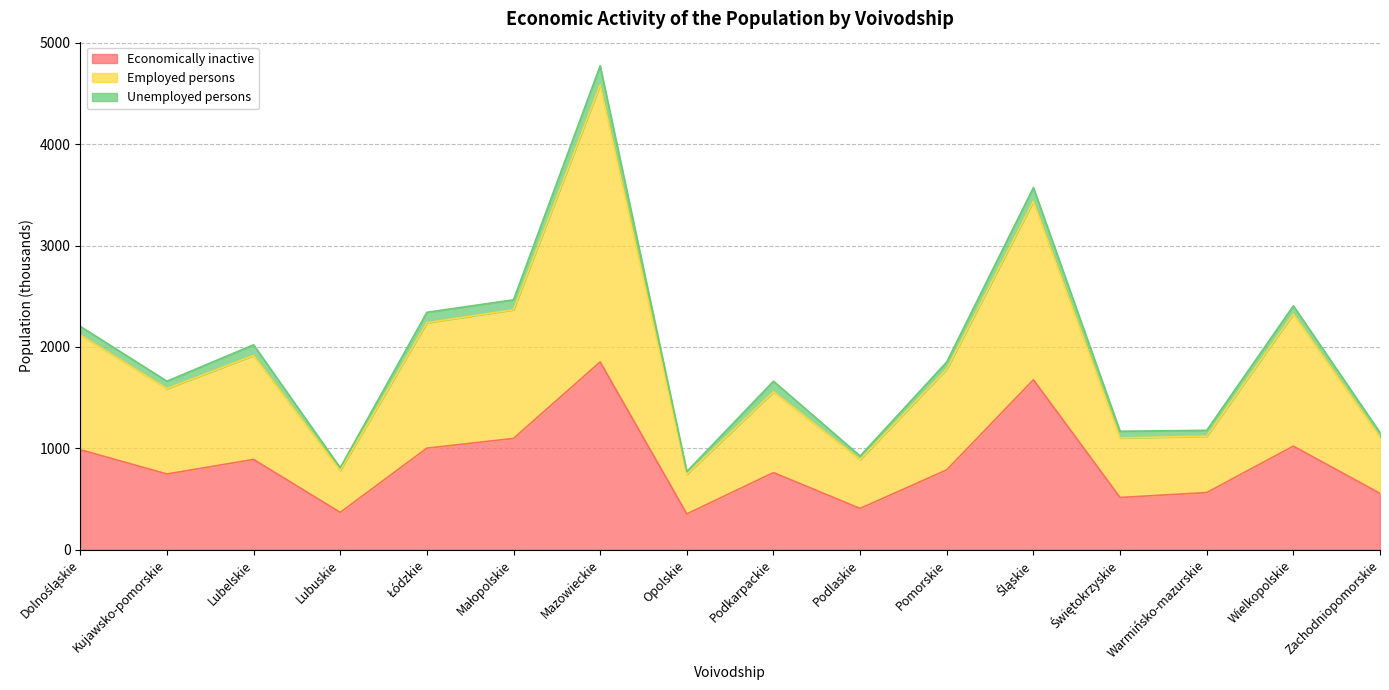

Is the value of Employed persons at Lubelskie greater than the value of Economically inactive at Kujawsko-pomorskie?

Yes